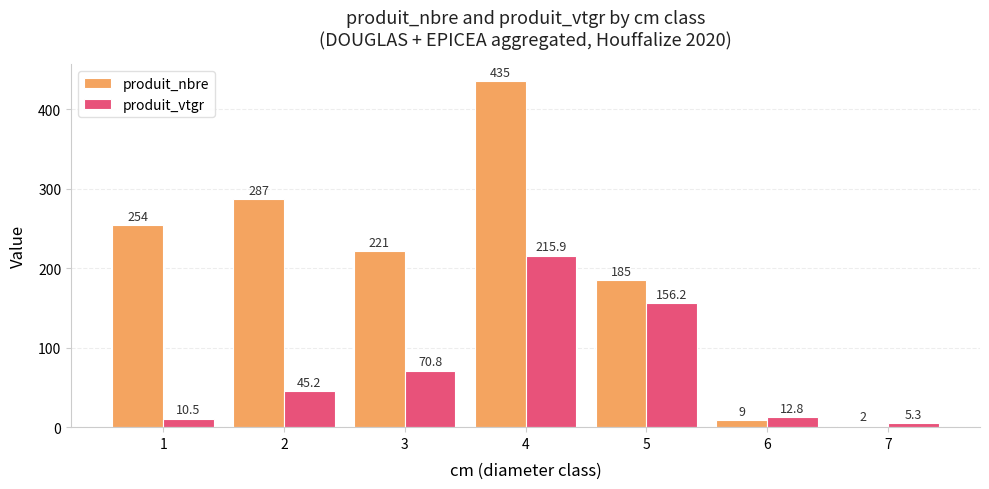

Are the bars horizontal?

No